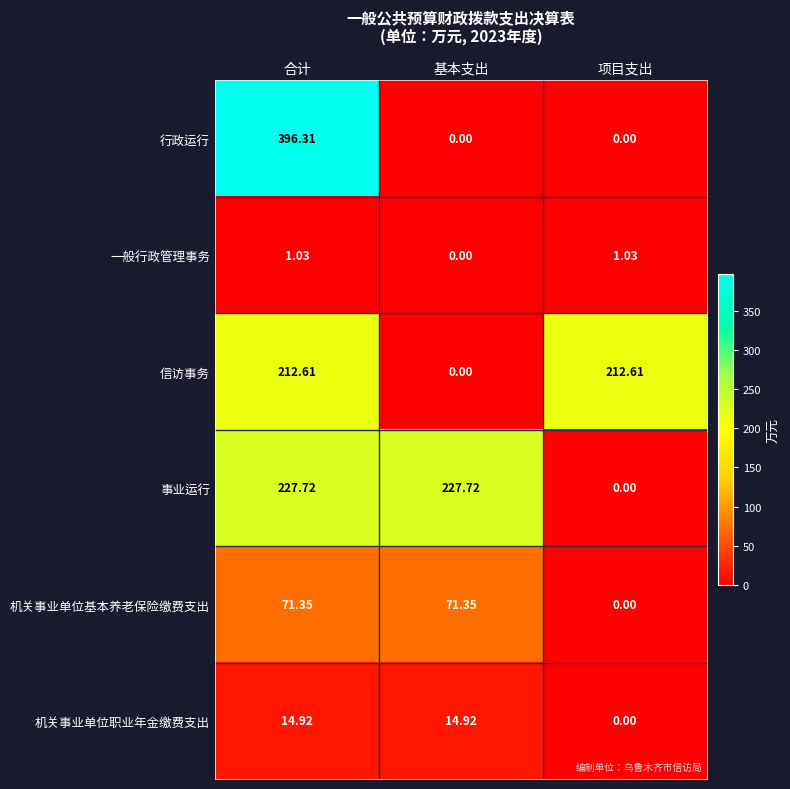

Which series has the largest total across all categories?

事业运行